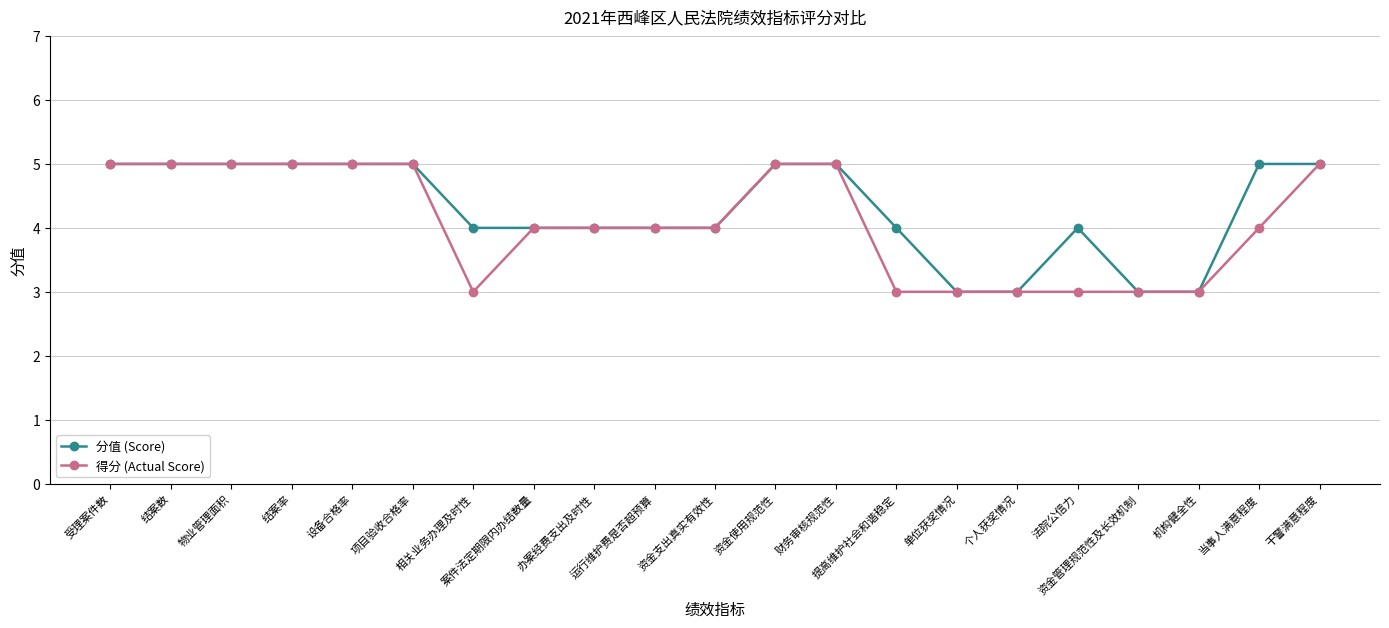

The value of 分值 (Score) at 干警满意程度 is 5. True or false?

True